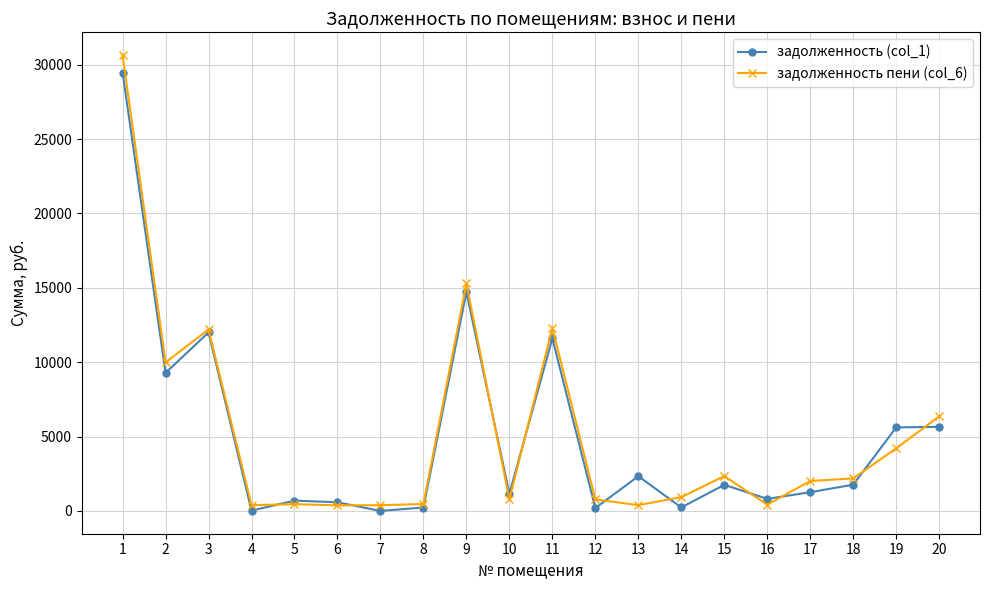

What is the difference between the задолженность (col_1) values at 13 and 4?

2312.6